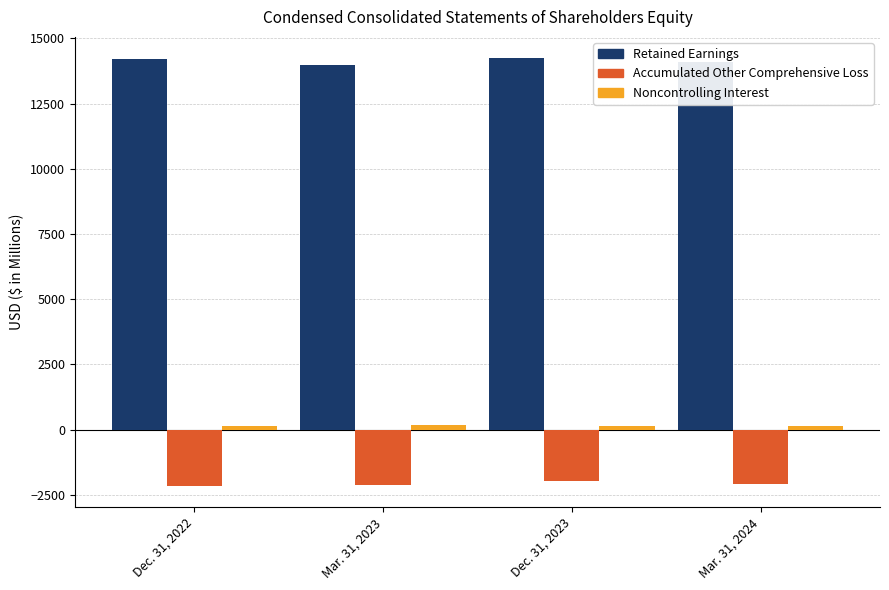

What is the label of the 3rd bar from the left?

Dec. 31, 2023